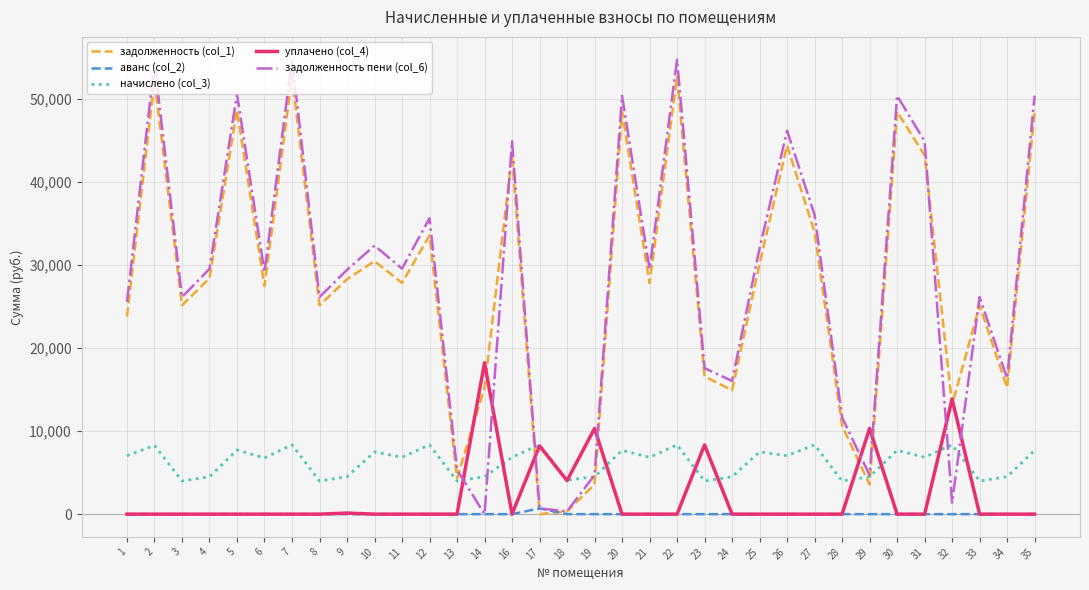

How many series are shown in this chart?

5